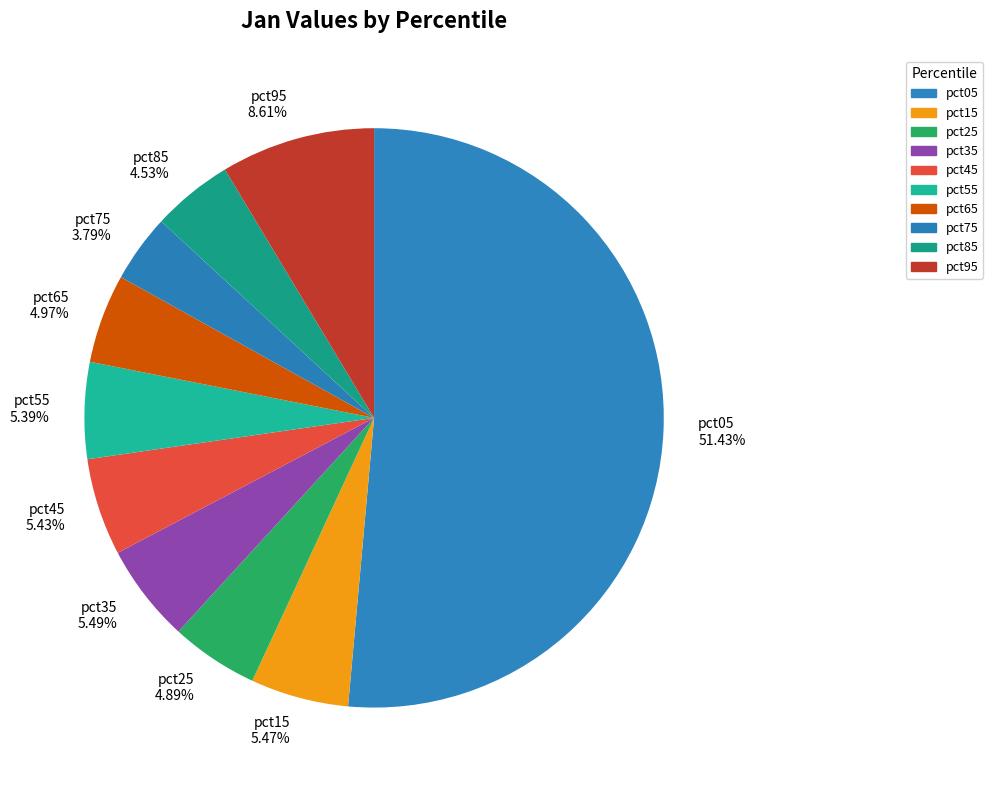

Is there a majority slice in this chart?

Yes